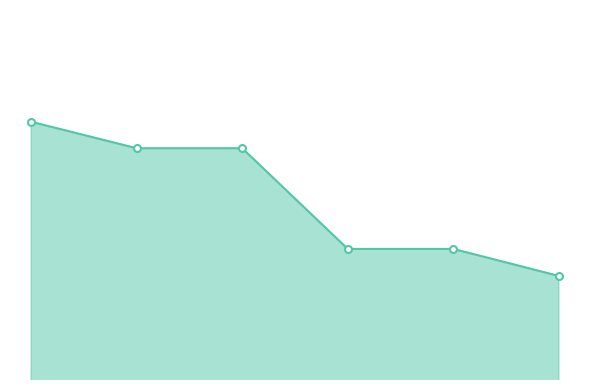

Reading left to right, list all the values displayed in this chart.

37960	37510	37510	35800	35800	35341